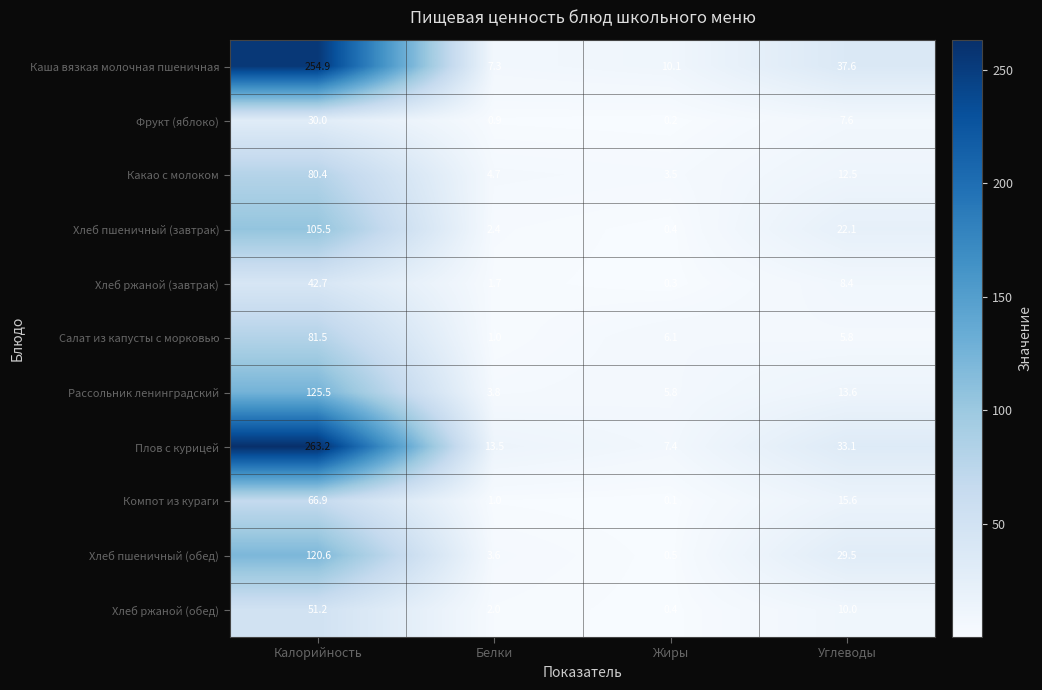

Where does the Хлеб пшеничный (завтрак) series first go above 22?

Калорийность